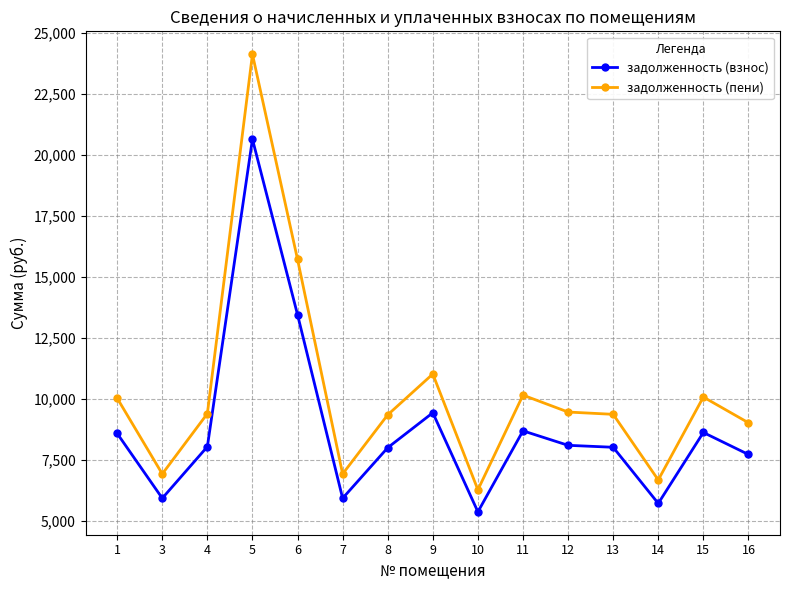

List the series in order of their peak value, lowest first.

задолженность (взнос), задолженность (пени)